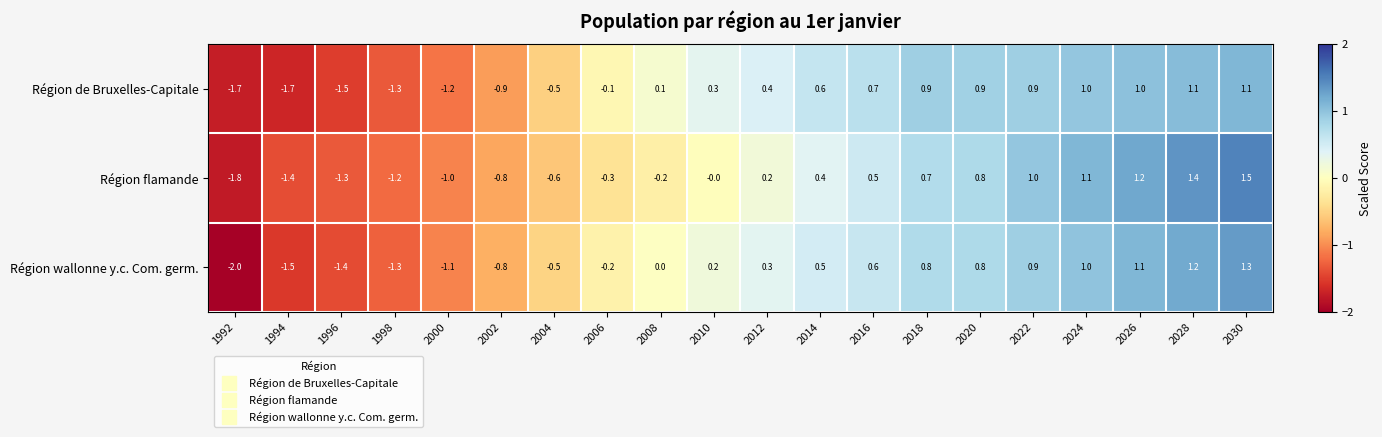

At which label is Région flamande closest to 0?

2010